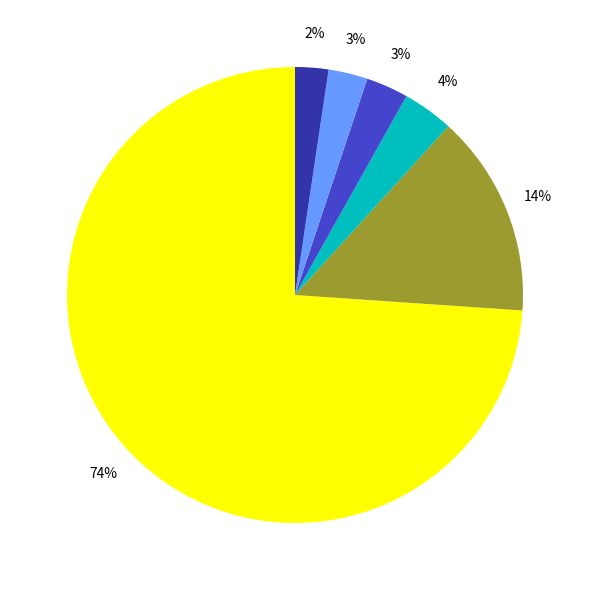

To the nearest percent, what is the difference between the largest and smallest slice percentages?

72%